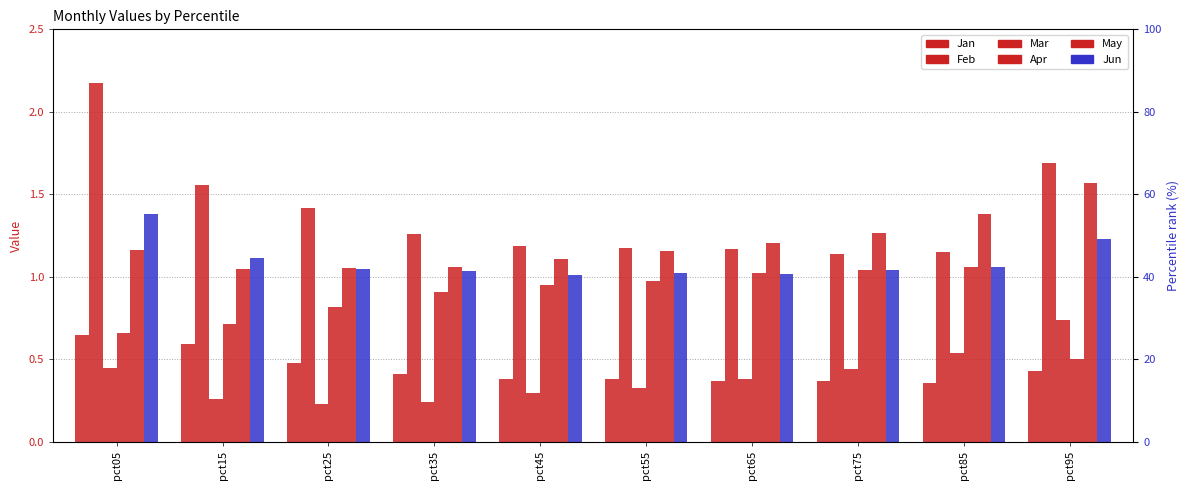

At which category is the sum across all series the highest?

pct05